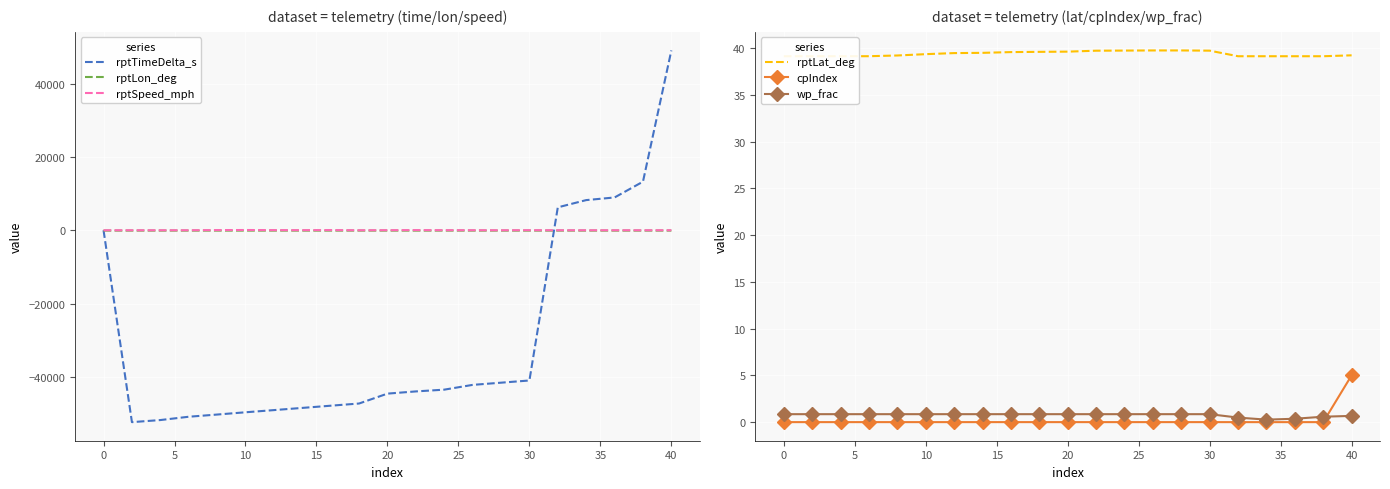

What is the sum of all rptSpeed_mph values?

337.2